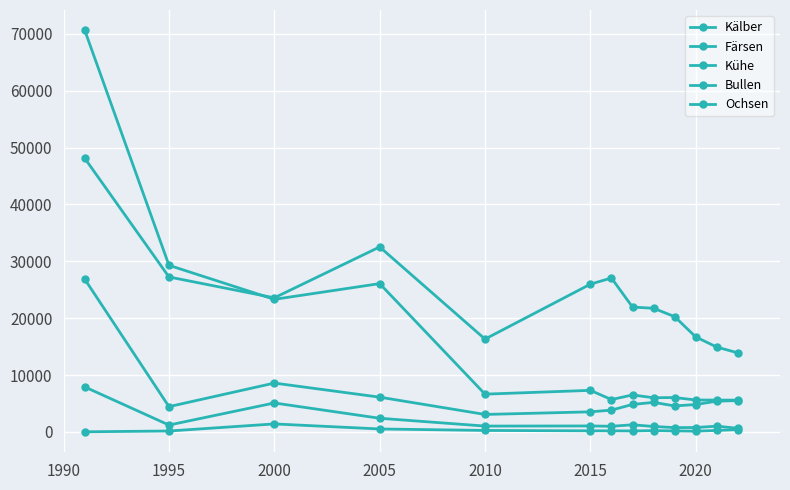

How many series are shown in this chart?

5